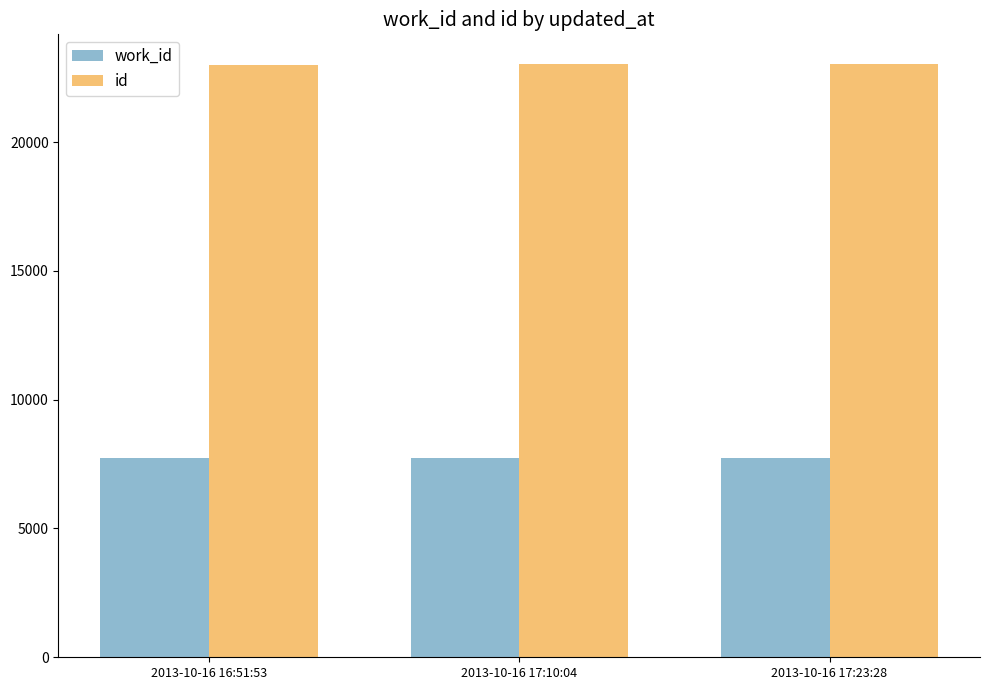

The value of work_id at 2013-10-16 16:51:53 is 7734. True or false?

True